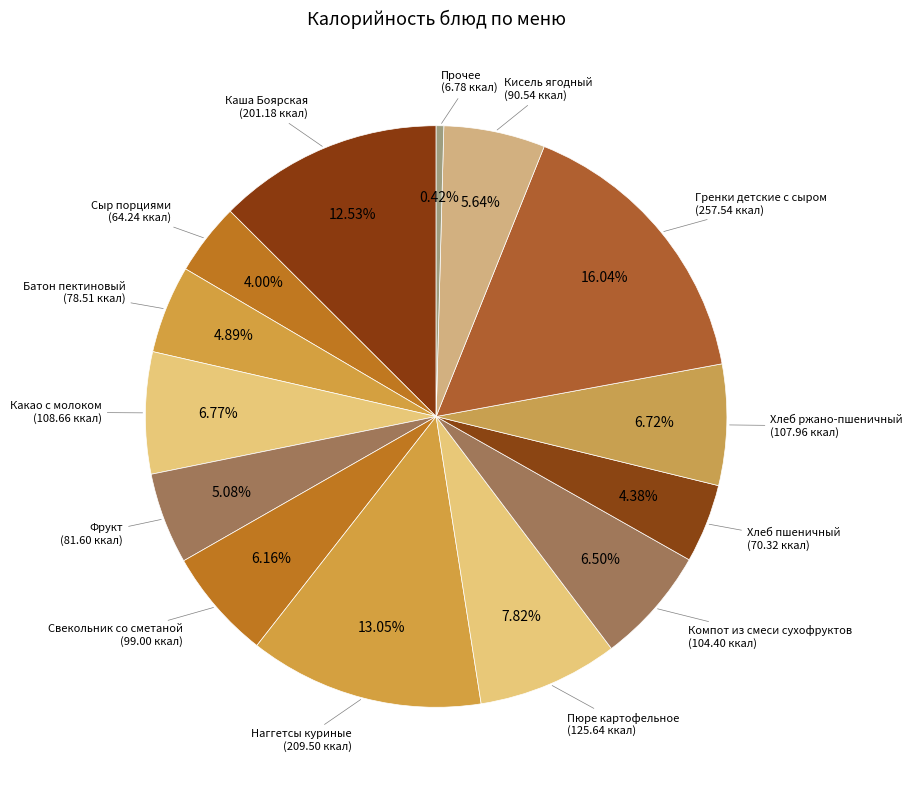

Which slice is the largest?

Гренки детские с сыром